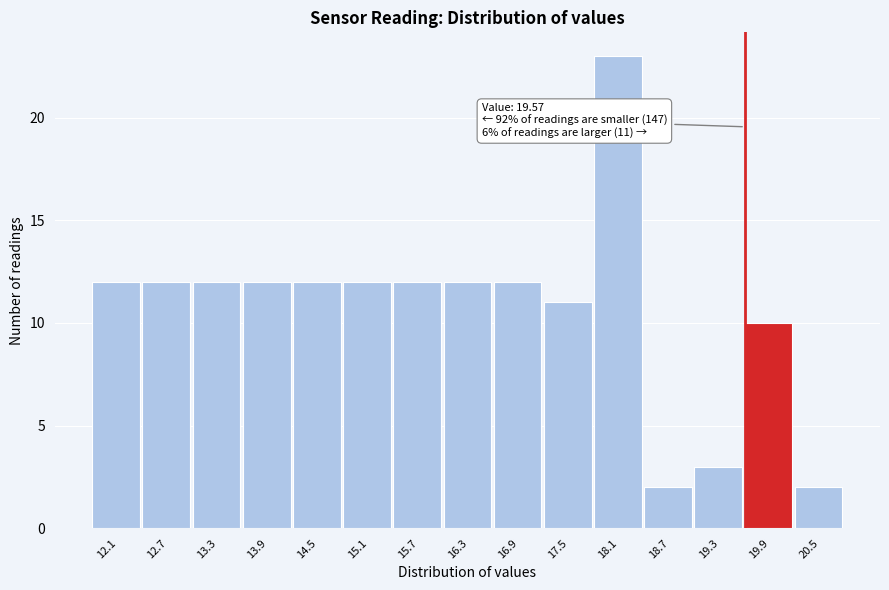

Which range on the x-axis has the tallest bar?

17.8 to 18.4